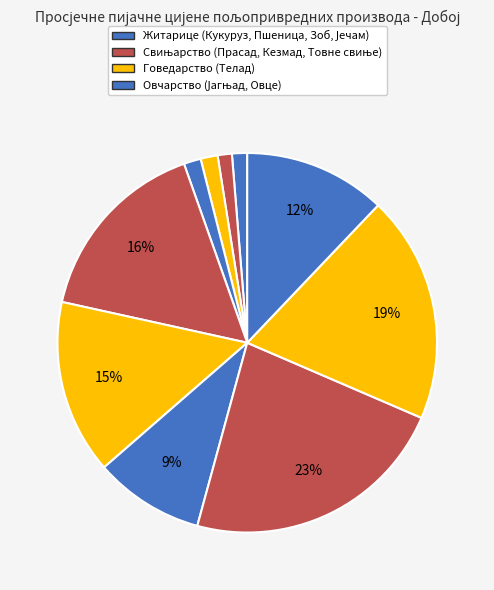

Count the number of slices in the pie.

10